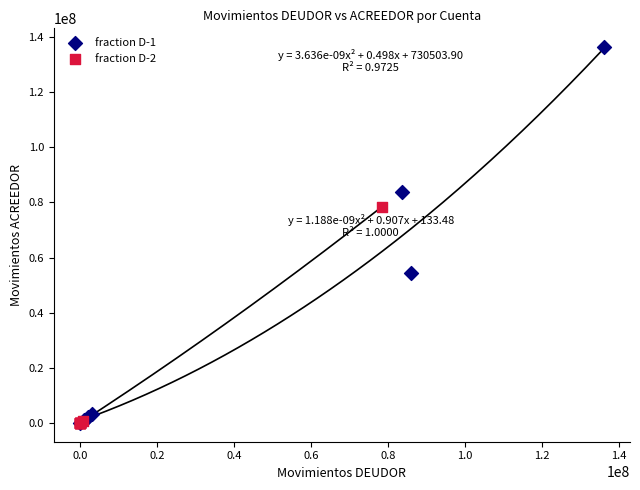

Which series reaches the maximum Y coordinate?

fraction D-1